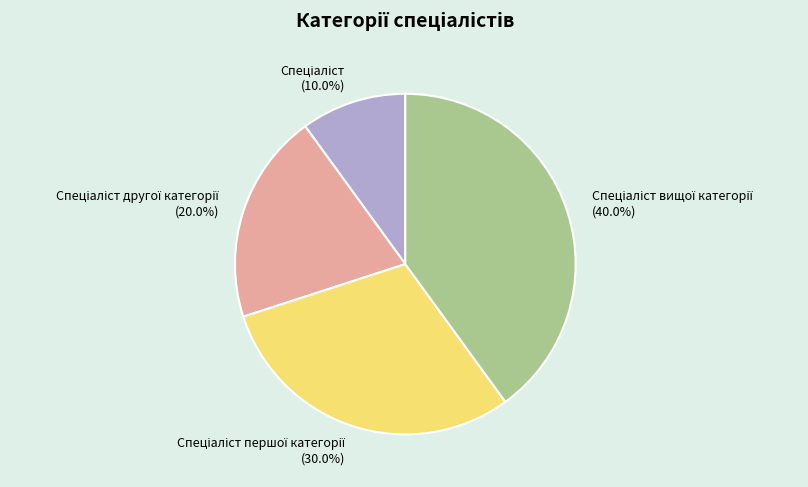

Is there any slice that represents more than half of the pie?

No